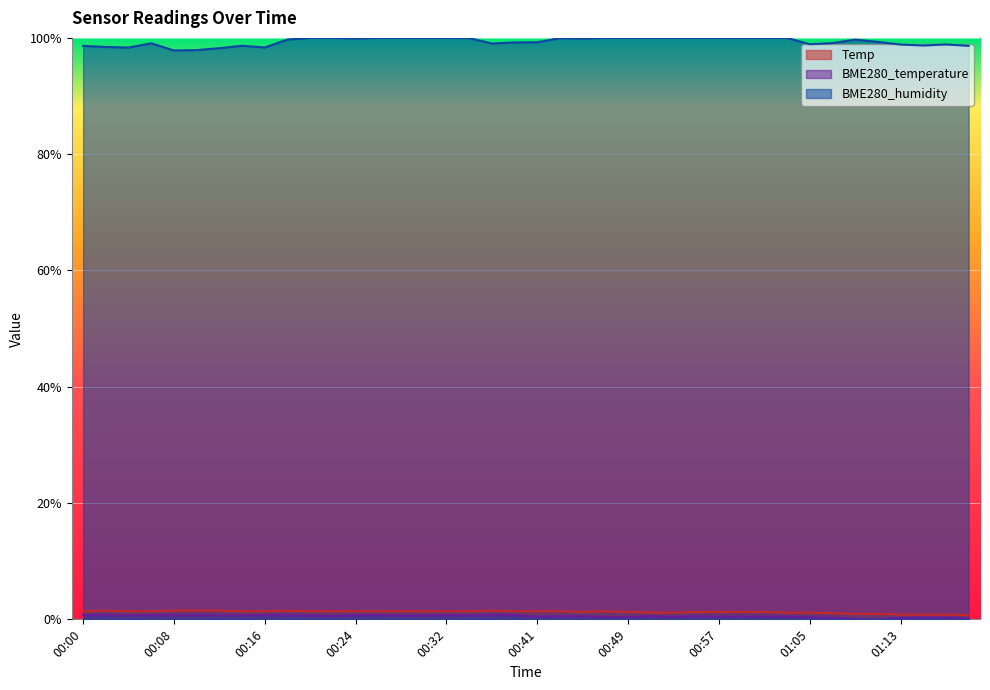

How many data points does each series have?

40